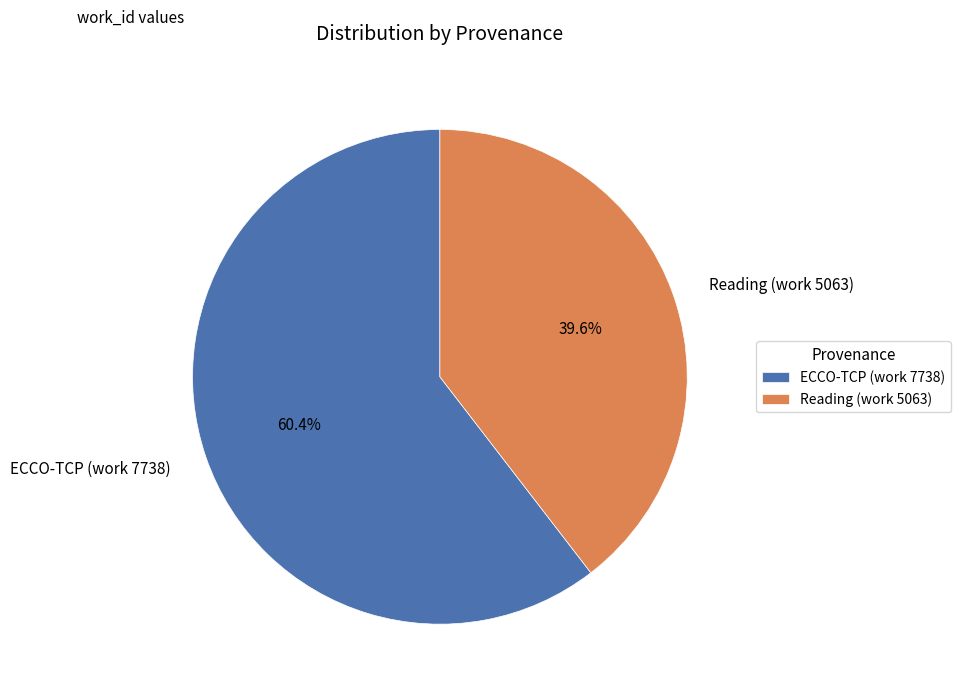

Which category has the biggest portion of the pie?

ECCO-TCP (work 7738)